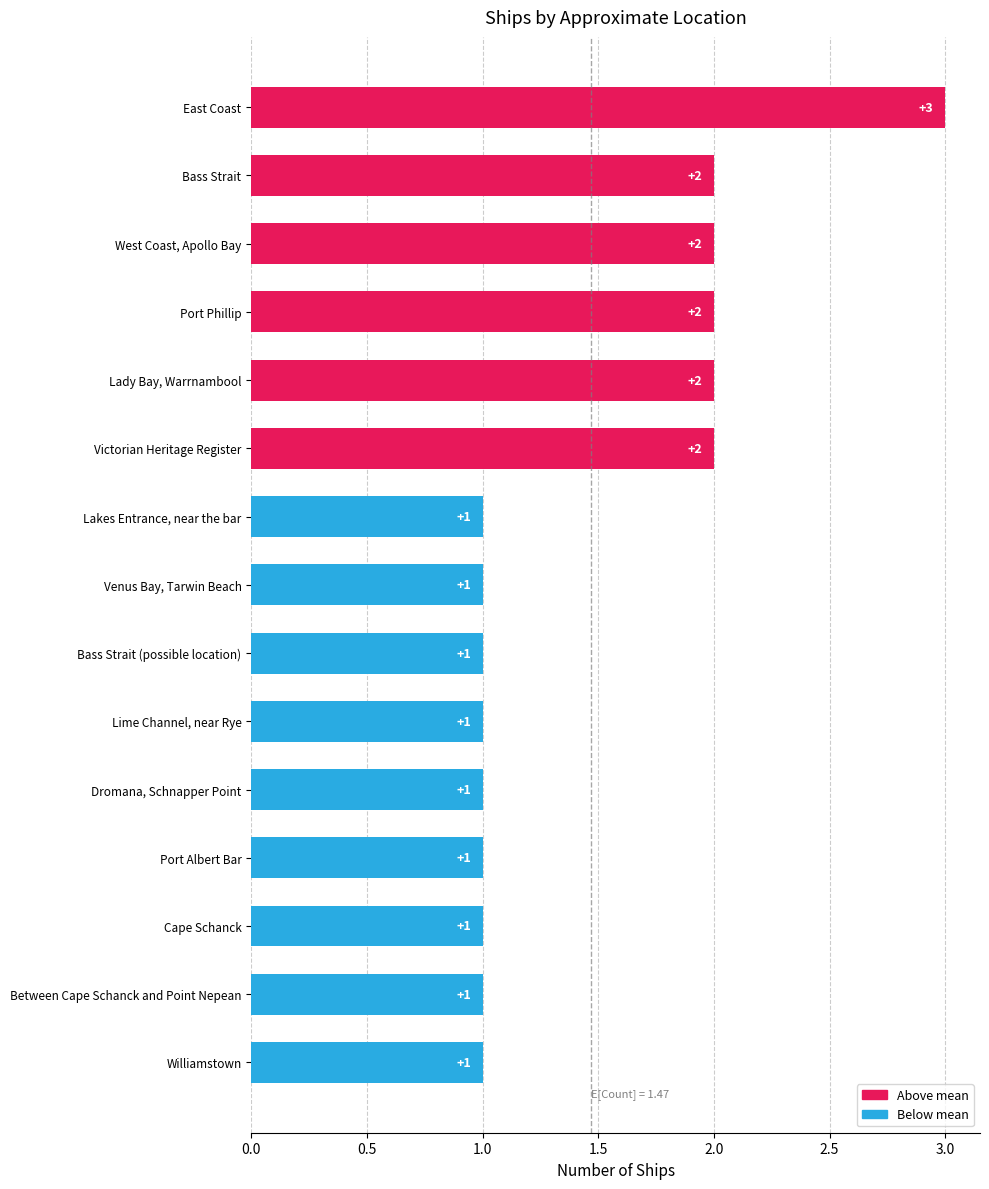

What is the value of the 12th bar from the top?

1